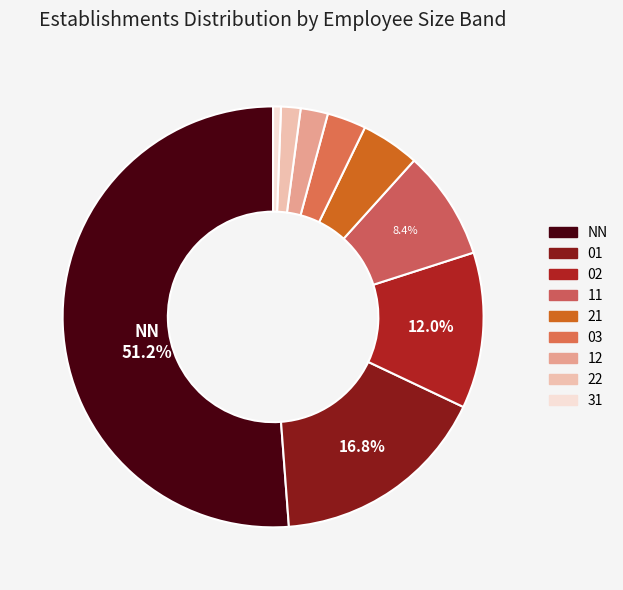

To the nearest percent, what portion does NN represent?

51%